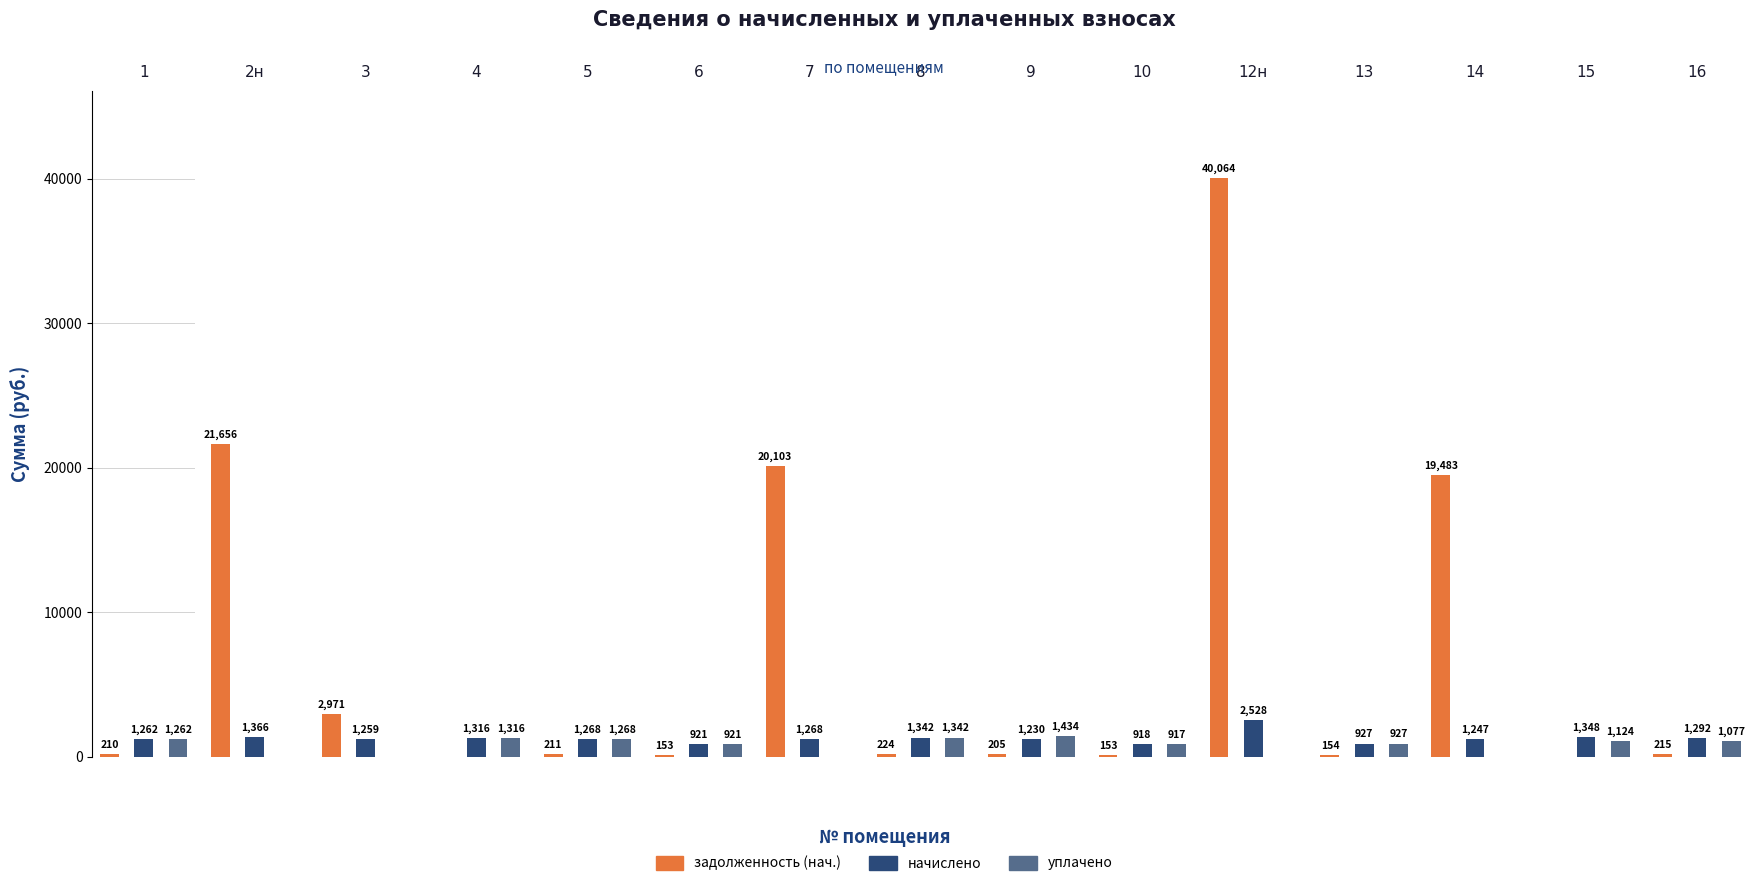

Reading left to right, what are all the values shown in this chart?

задолженность (нач.): 1=210.4	2н=21656.1	3=2970.6	4=0.0	5=211.4	6=153.4	7=20102.8	8=223.7	9=204.8	10=152.9	12н=40064.2	13=154.4	14=19483.2	15=0.0	16=215.3
начислено: 1=1262.3	2н=1366.2	3=1259.3	4=1315.7	5=1268.2	6=920.7	7=1268.2	8=1342.4	9=1229.6	10=917.8	12н=2527.5	13=926.6	14=1247.4	15=1348.4	16=1292.0
уплачено: 1=1262.3	2н=0.0	3=0.0	4=1315.7	5=1268.2	6=920.7	7=0.0	8=1342.4	9=1433.9	10=917.4	12н=0.0	13=926.6	14=0.0	15=1123.7	16=1076.7